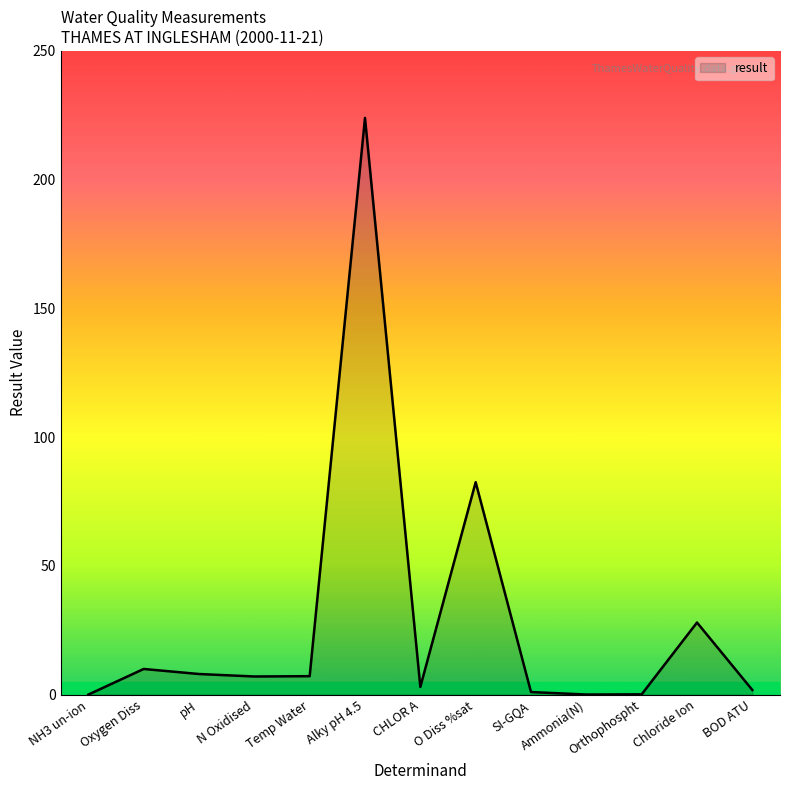

True or false: the data has more than 2 interior local peaks.

True